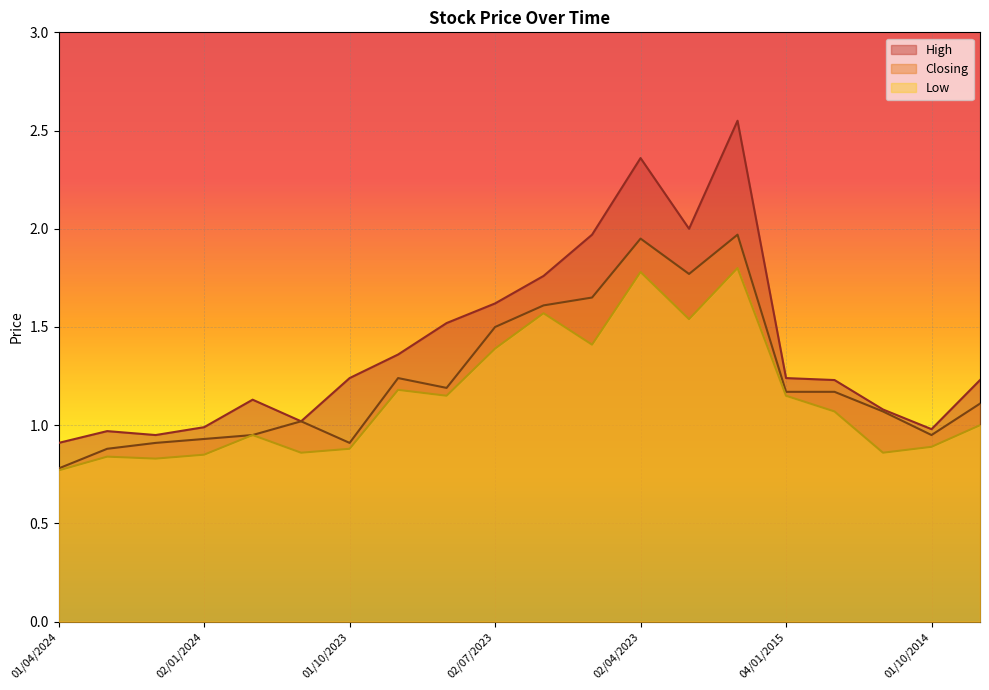

What is the sum of all Low values?

22.8